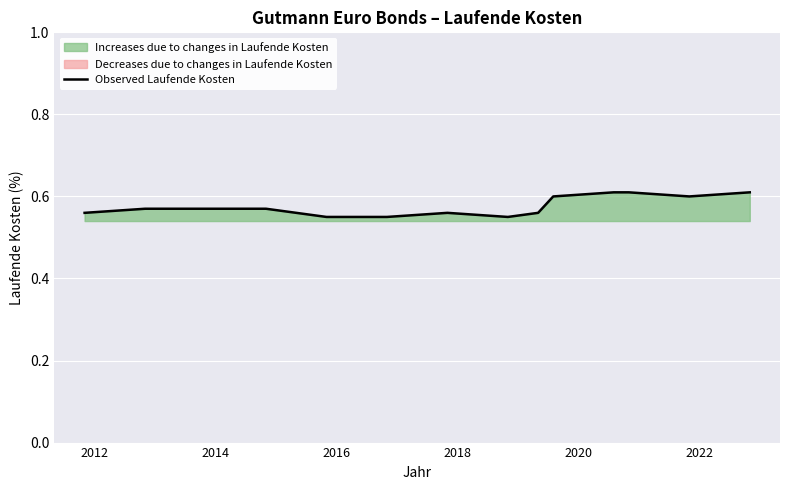

True or false: the data has more than 2 interior local peaks.

False